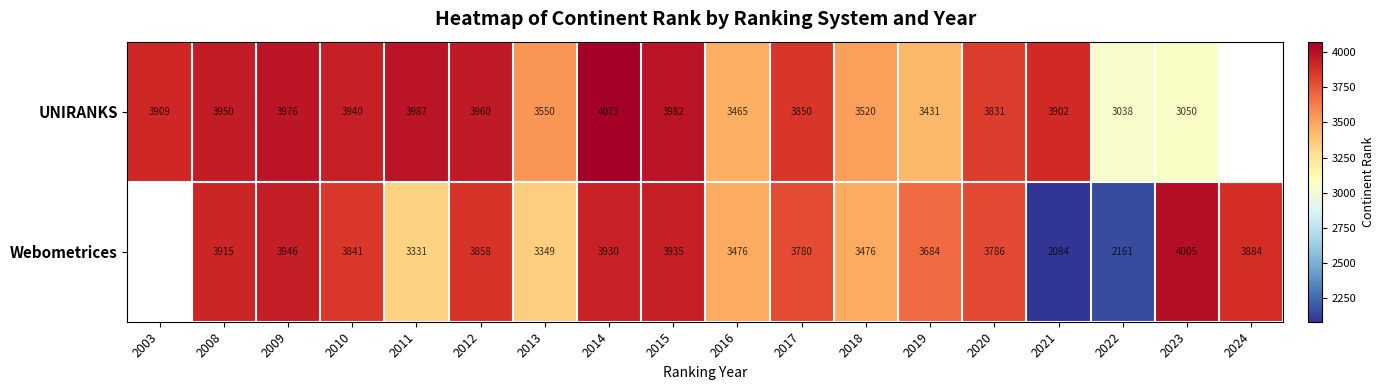

What is the spread (max minus min) of values at 2023?

955